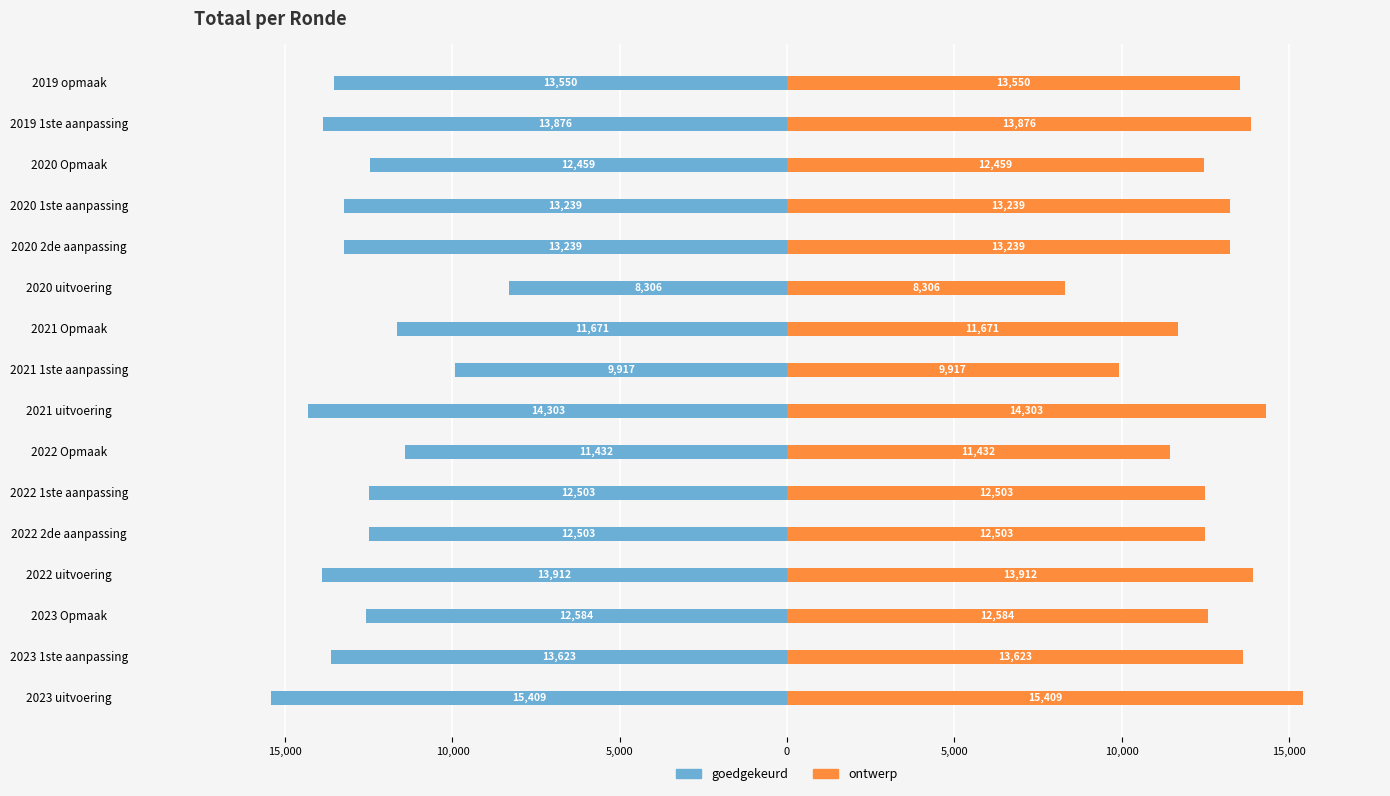

How many groups of bars are there?

16